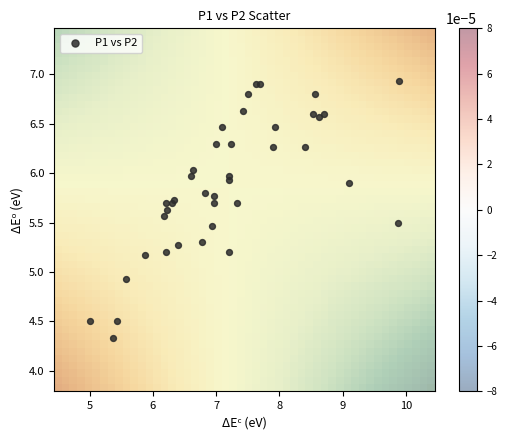

What Y value in the scatter plot is closest to 5?

4.9